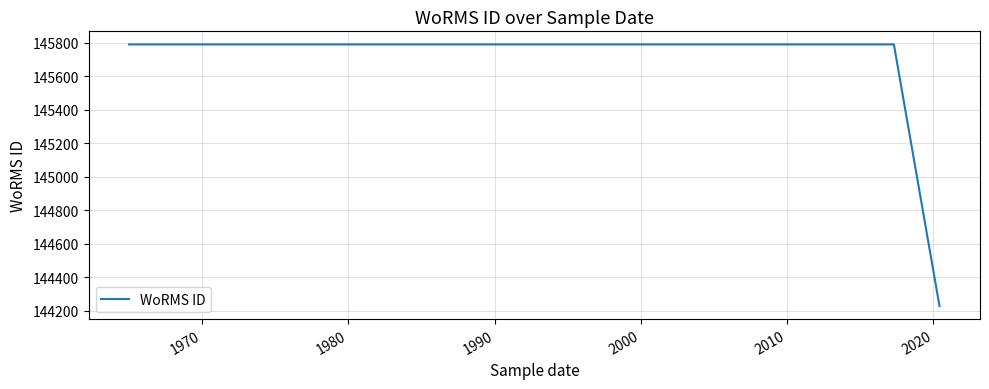

What is the approximate value at 1990, to the nearest 10?

145790